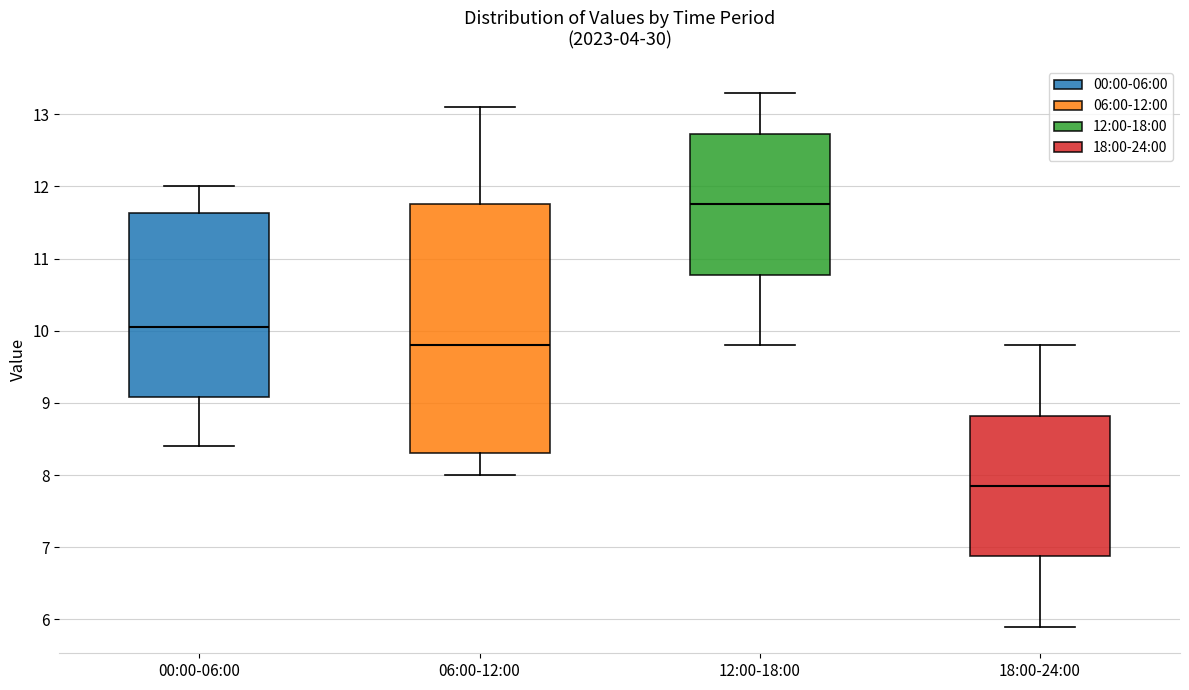

Which box's median line is the lowest?

18:00-24:00